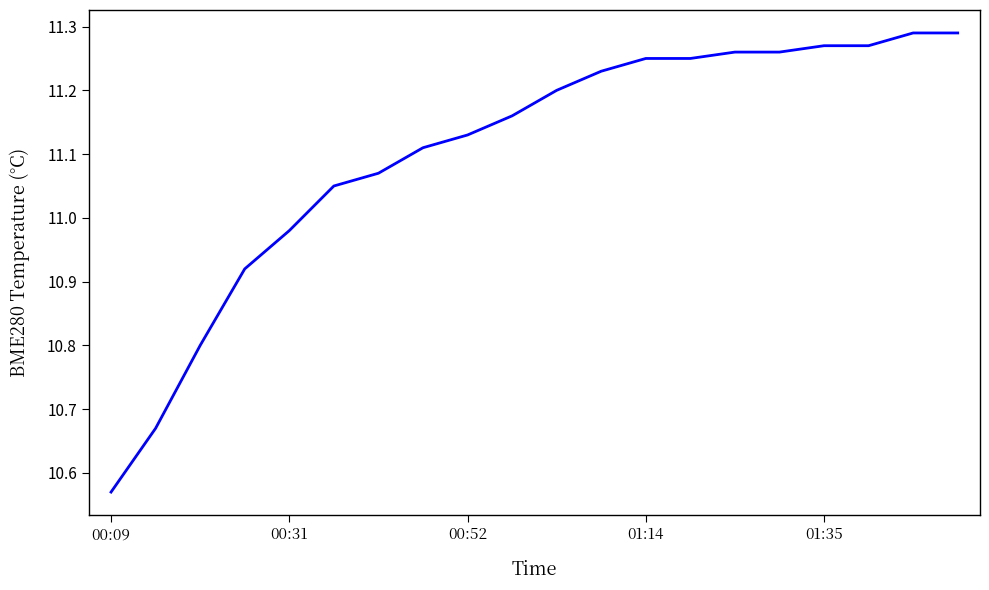

What is the difference between the maximum and minimum values?

0.7